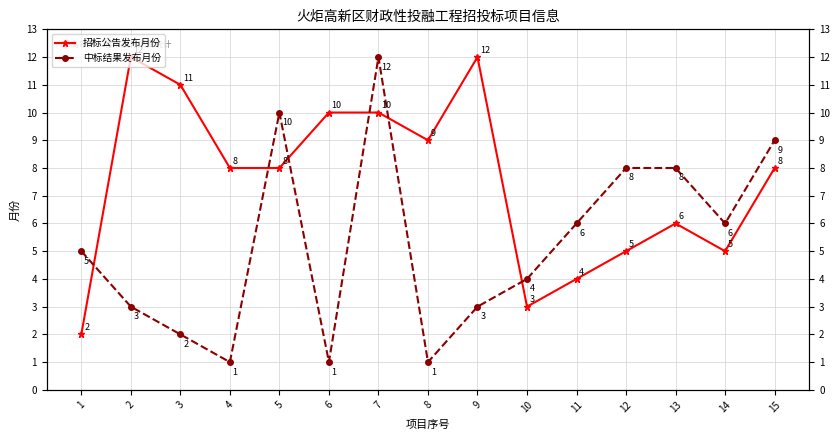

What are all the series names shown in the legend?

招标公告发布月份, 中标结果发布月份